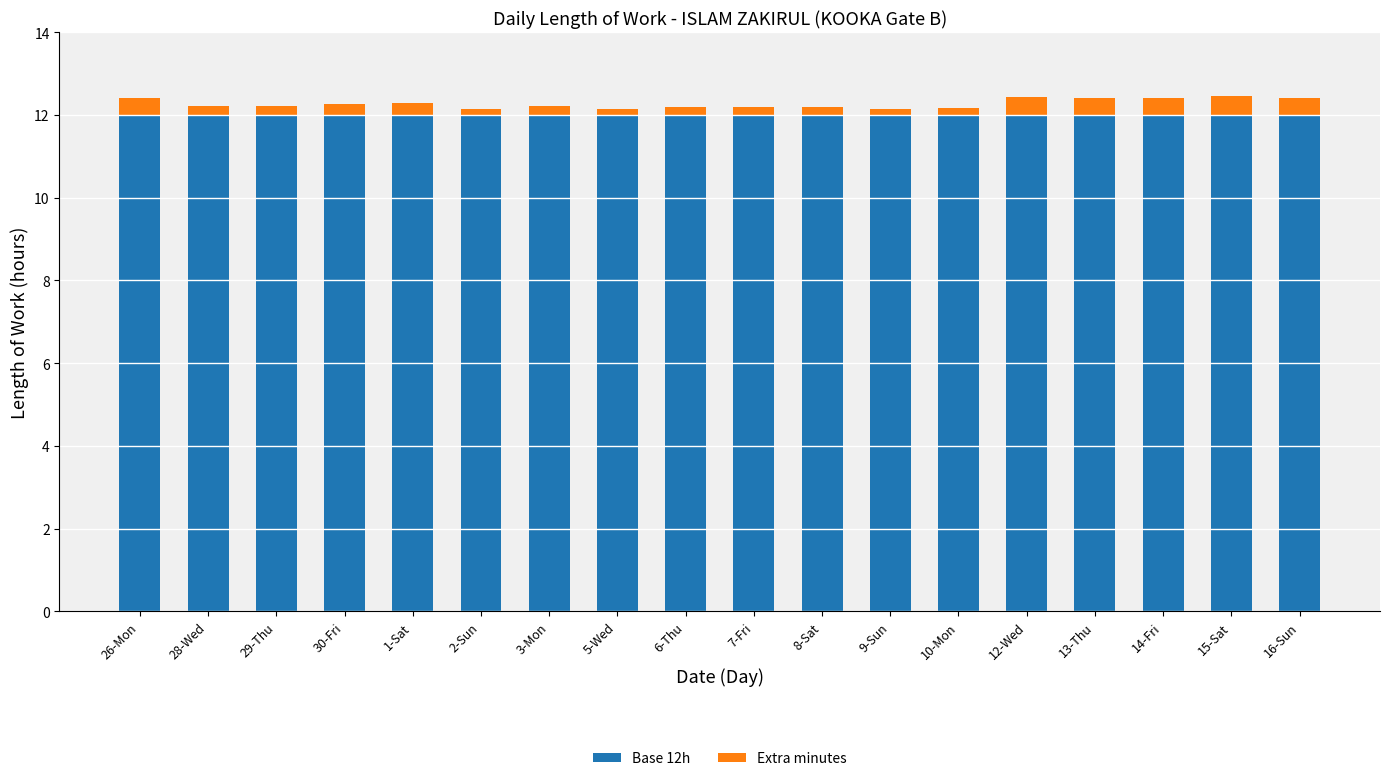

The Base 12h series shows 12.0 at 5-Wed. True or false?

True